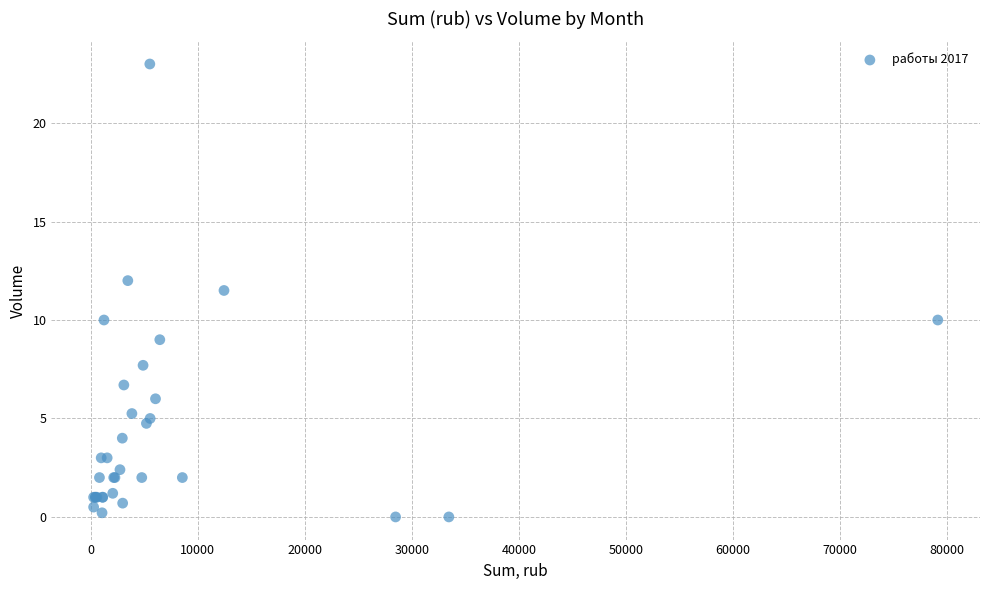

What Y value in the scatter plot is closest to 11?

11.5